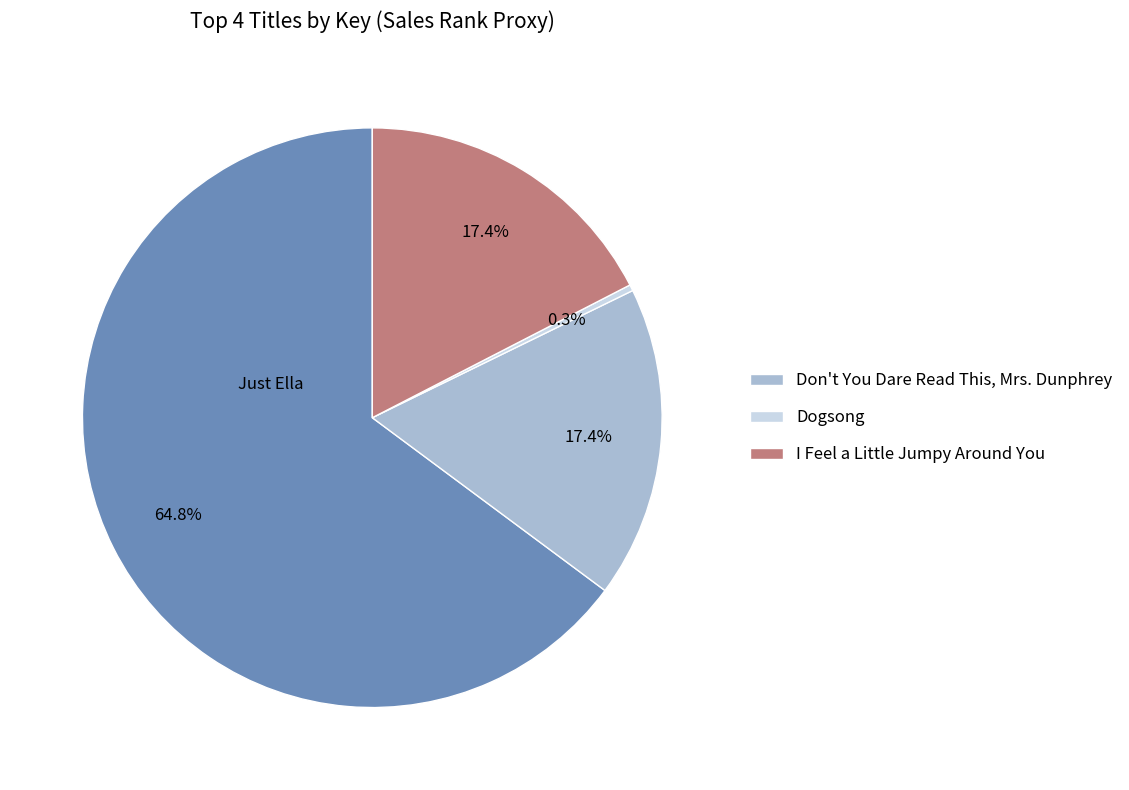

Is there a majority slice in this chart?

Yes